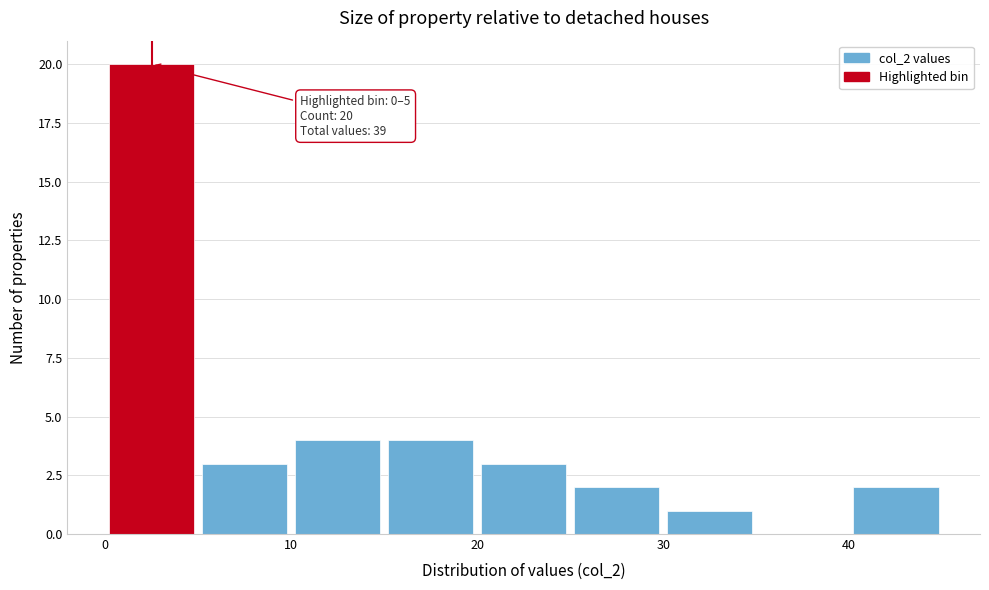

Which range on the x-axis has the tallest bar?

0 to 5